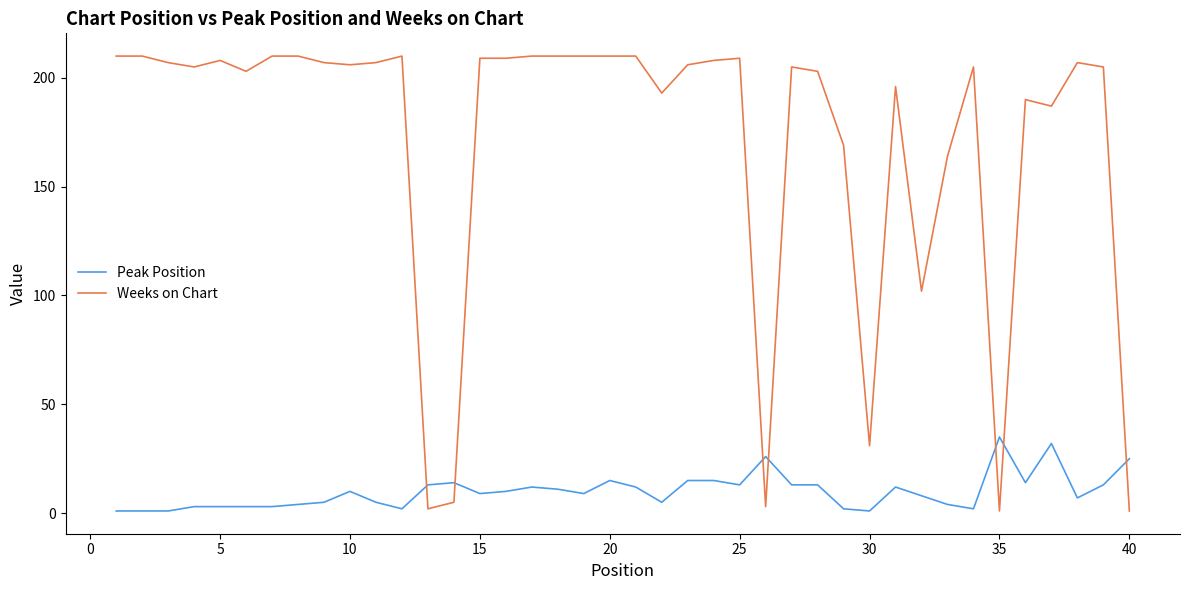

Rank the series by their average value, from highest to lowest.

Weeks on Chart, Peak Position